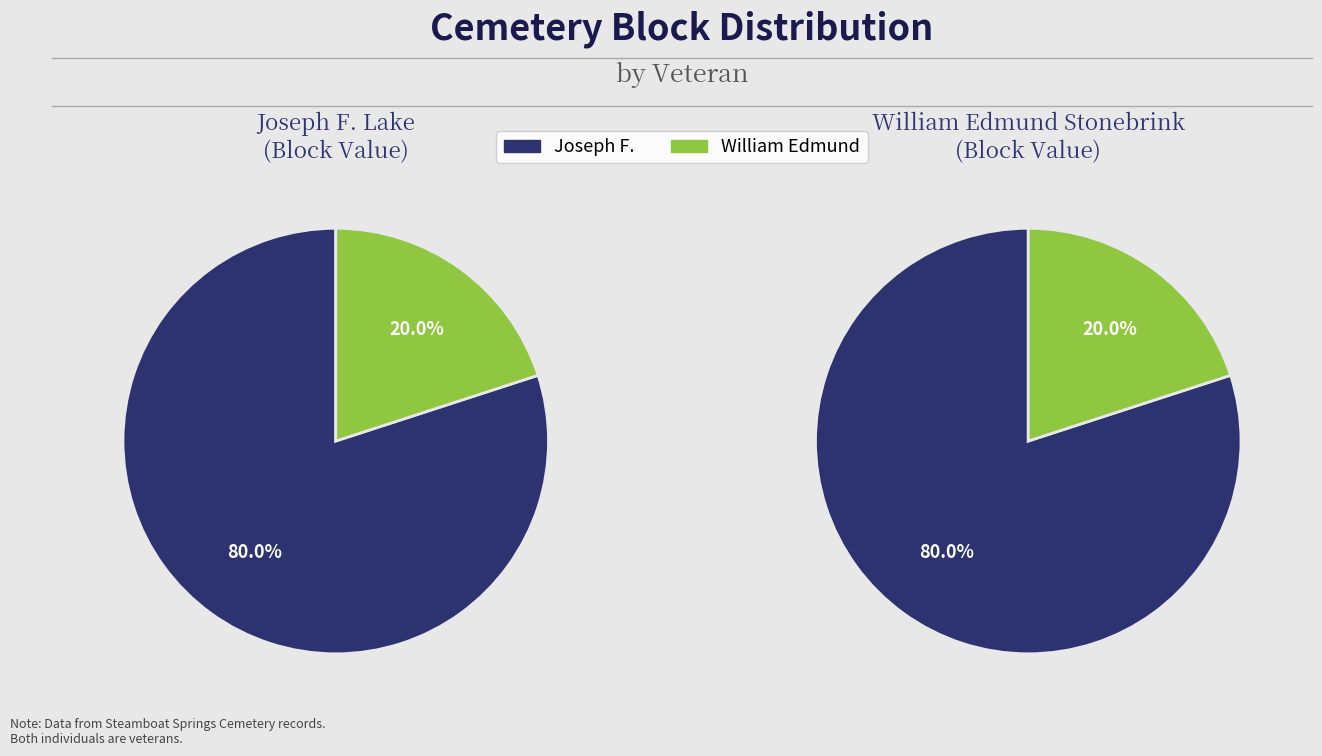

Which slice is the largest?

Joseph F.